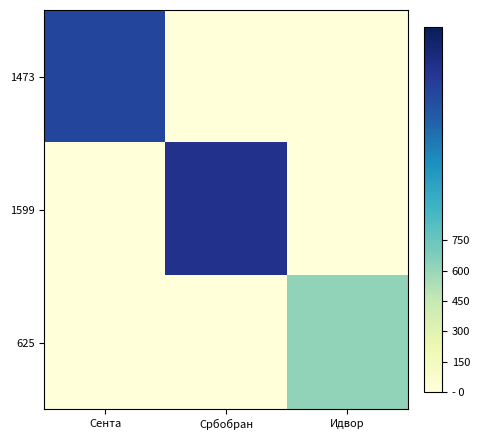

Between Сента and Идвор, which series saw the biggest shift?

1473